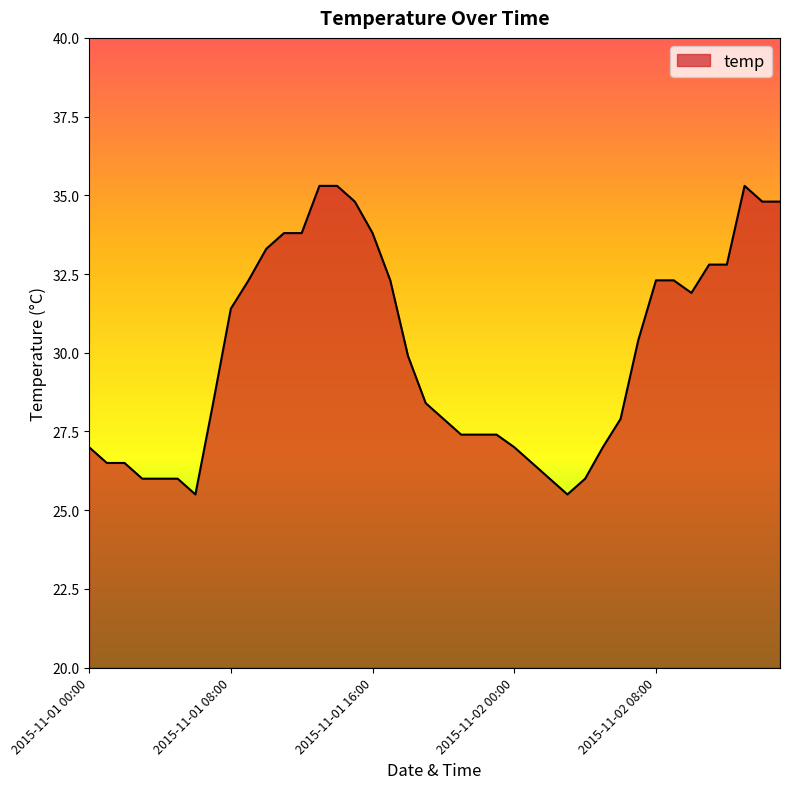

What is the smallest value displayed?

25.5